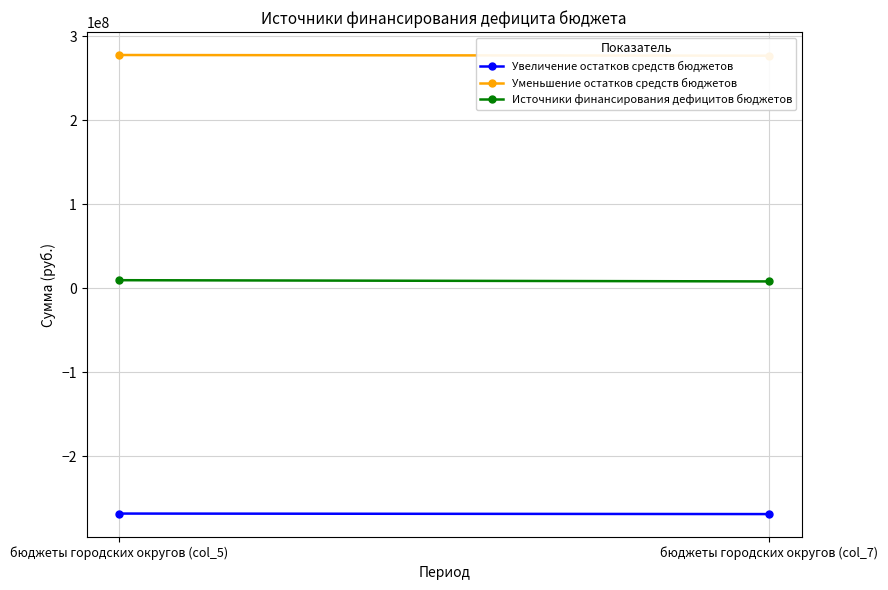

What are all the series names shown in the legend?

Увеличение остатков средств бюджетов, Уменьшение остатков средств бюджетов, Источники финансирования дефицитов бюджетов